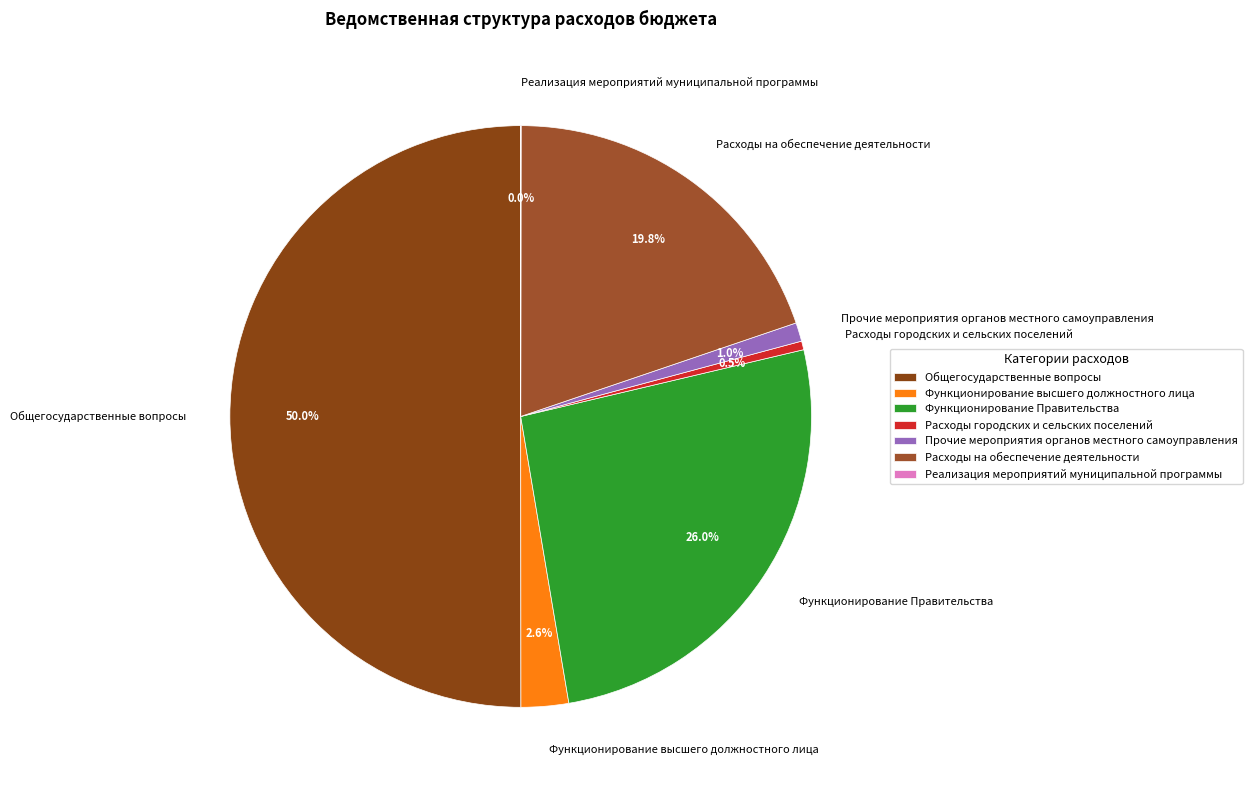

Which category accounts for the majority?

Общегосударственные вопросы